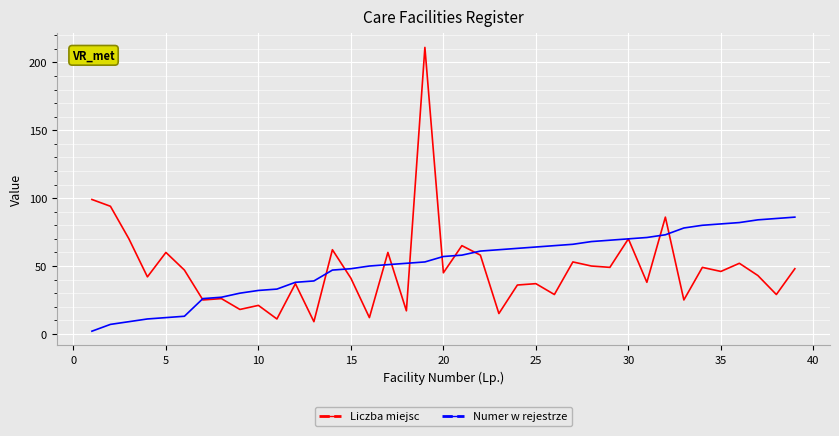

What are all the series names shown in the legend?

Liczba miejsc, Numer w rejestrze